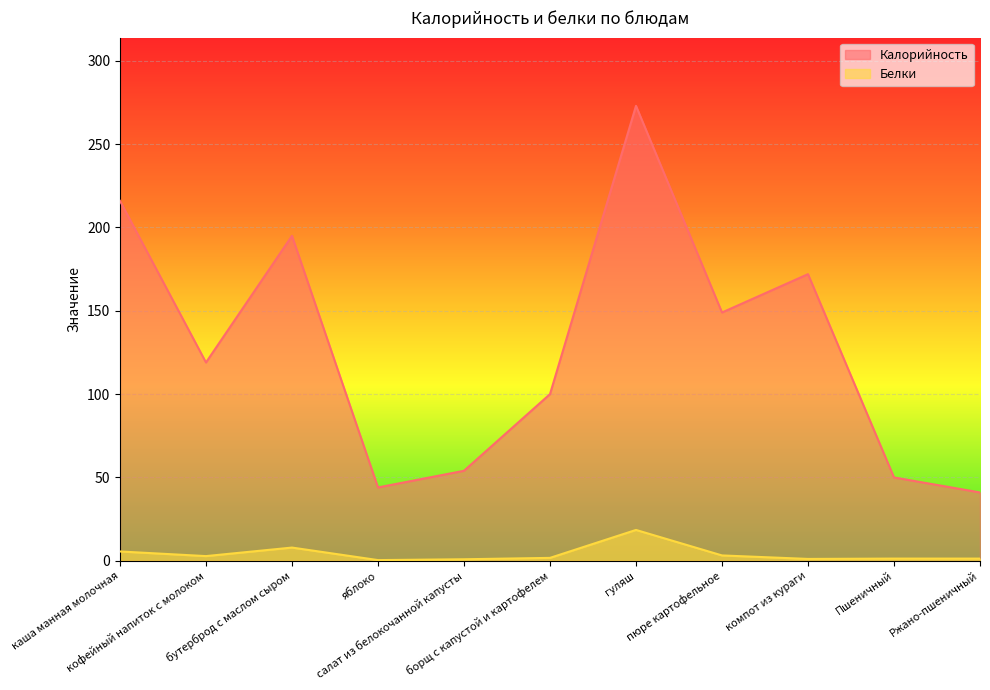

True or false: Белки has a value of 1.1 at компот из кураги.

True